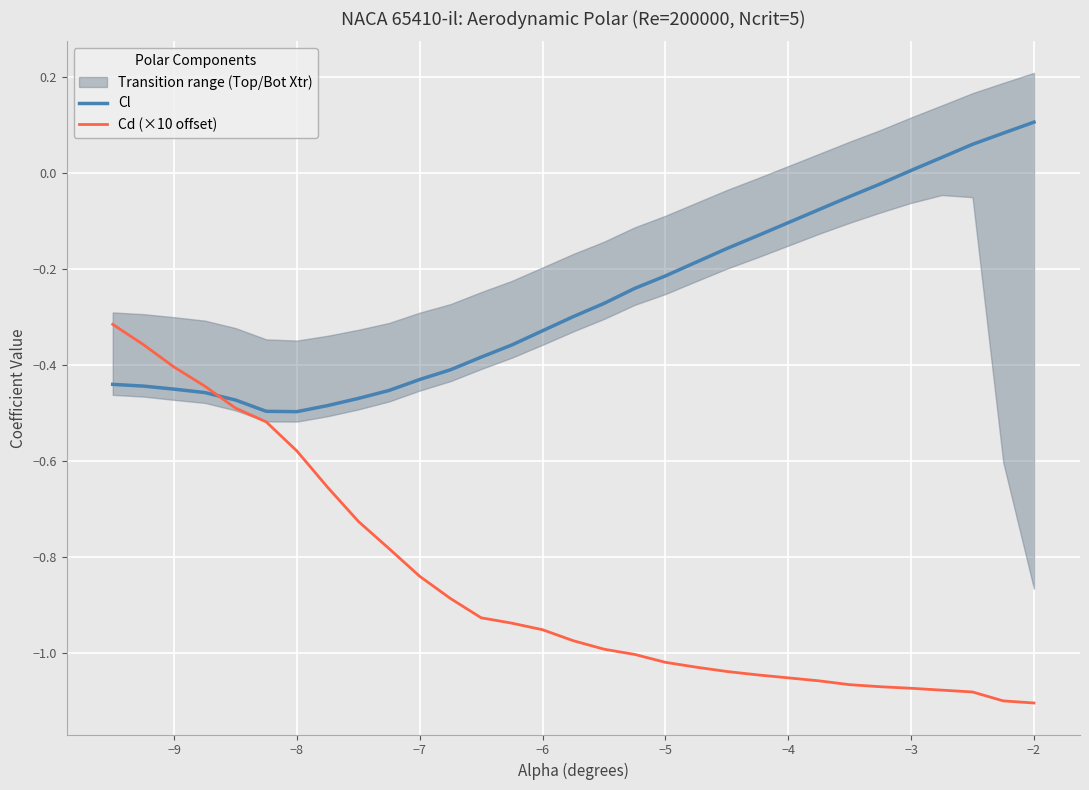

How many interior local valleys does the Cl series have?

1